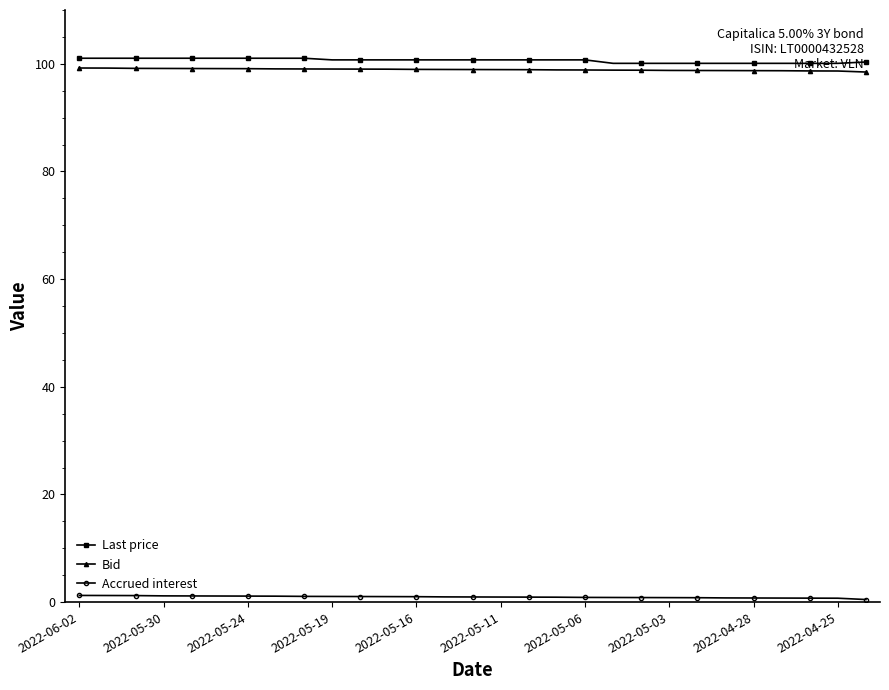

What is the sum of all Bid values?

2868.8